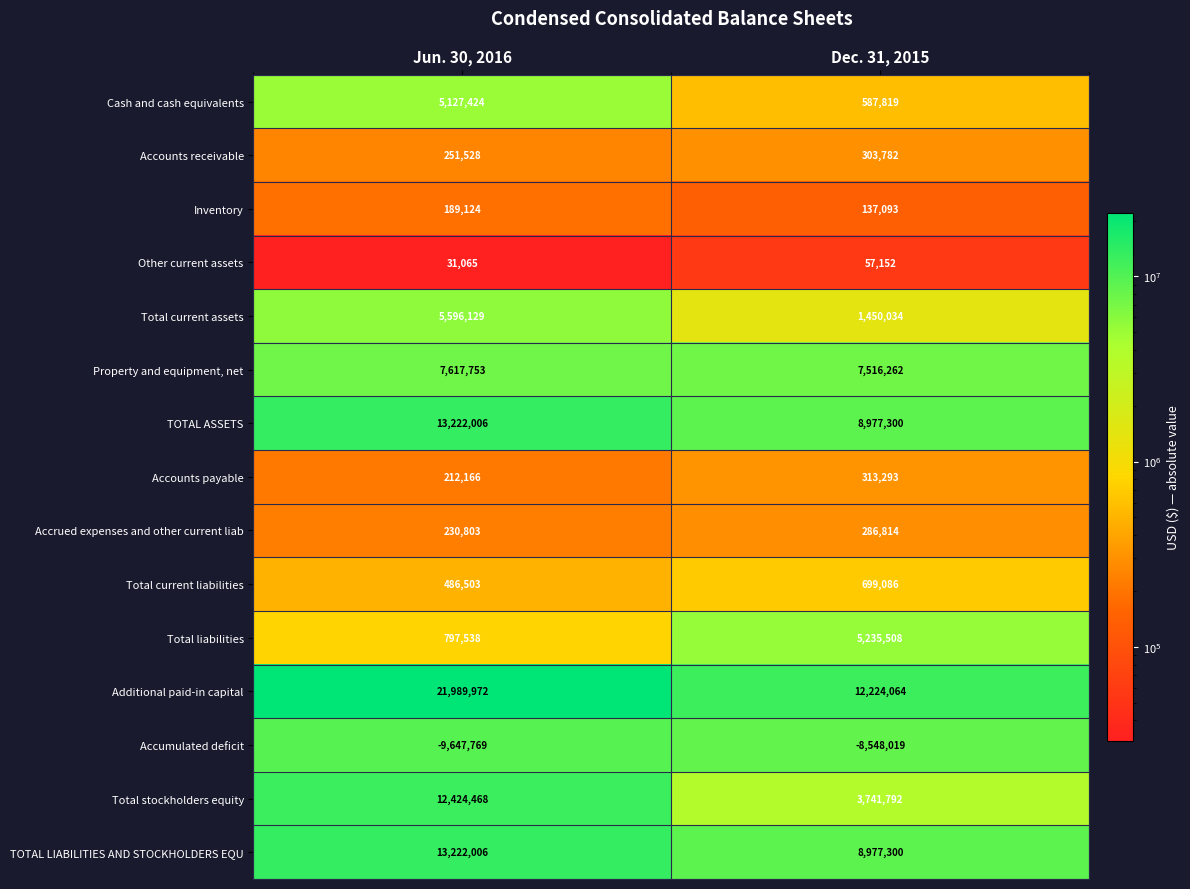

The value of Property and equipment, net at Jun. 30, 2016 is 7617753. True or false?

True